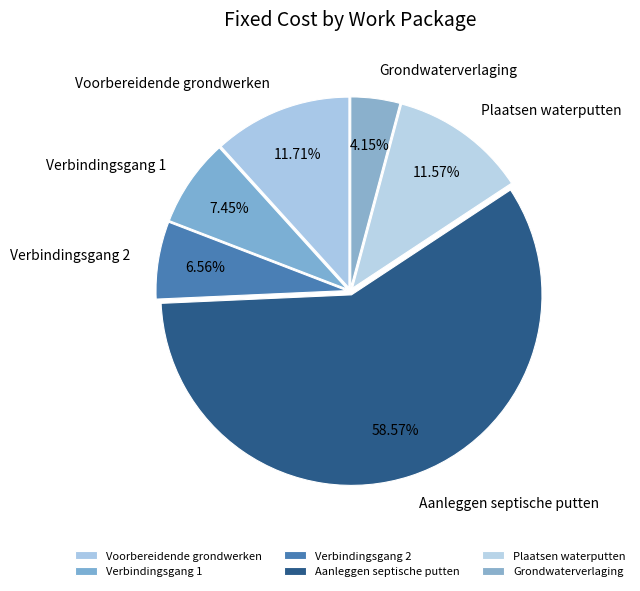

Is there a majority slice in this chart?

Yes